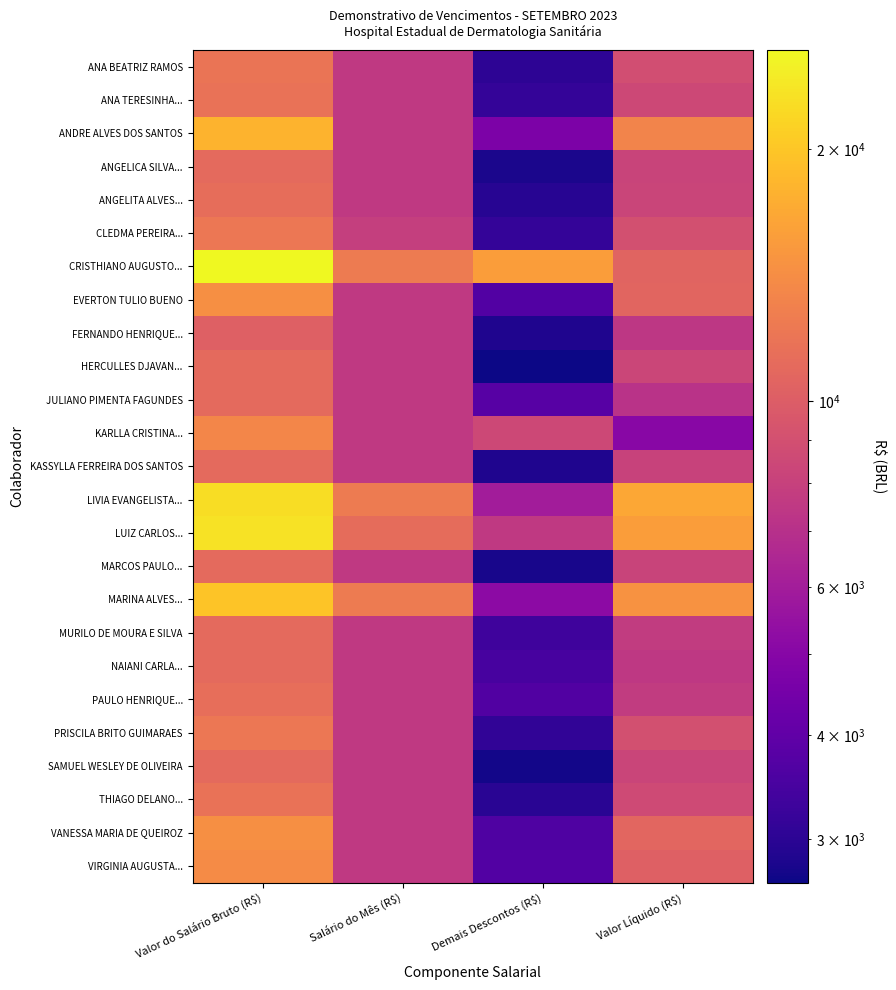

Reading left to right, transcribe all the data shown in this chart.

ANA BEATRIZ RAMOS: Valor do Salário Bruto (R$)=11928.0	Salário do Mês (R$)=7550.5	Demais Descontos (R$)=3031.0	Valor Líquido (R$)=8897.0
ANA TERESINHA...: Valor do Salário Bruto (R$)=11644.8	Salário do Mês (R$)=7573.5	Demais Descontos (R$)=3141.6	Valor Líquido (R$)=8503.3
ANDRE ALVES DOS SANTOS: Valor do Salário Bruto (R$)=17928.0	Salário do Mês (R$)=7550.5	Demais Descontos (R$)=4692.9	Valor Líquido (R$)=13235.1
ANGELICA SILVA...: Valor do Salário Bruto (R$)=10978.0	Salário do Mês (R$)=7550.5	Demais Descontos (R$)=2799.4	Valor Líquido (R$)=8178.6
ANGELITA ALVES...: Valor do Salário Bruto (R$)=11242.0	Salário do Mês (R$)=7550.5	Demais Descontos (R$)=2955.1	Valor Líquido (R$)=8287.0
CLEDMA PEREIRA...: Valor do Salário Bruto (R$)=12153.6	Salário do Mês (R$)=7926.4	Demais Descontos (R$)=3152.4	Valor Líquido (R$)=9001.2
CRISTHIANO AUGUSTO...: Valor do Salário Bruto (R$)=26254.8	Salário do Mês (R$)=12399.1	Demais Descontos (R$)=15732.5	Valor Líquido (R$)=10522.4
EVERTON TULIO BUENO: Valor do Salário Bruto (R$)=14305.6	Salário do Mês (R$)=7550.5	Demais Descontos (R$)=3684.9	Valor Líquido (R$)=10620.7
FERNANDO HENRIQUE...: Valor do Salário Bruto (R$)=10246.2	Salário do Mês (R$)=7550.5	Demais Descontos (R$)=2849.9	Valor Líquido (R$)=7396.3
HERCULLES DJAVAN...: Valor do Salário Bruto (R$)=10978.0	Salário do Mês (R$)=7550.5	Demais Descontos (R$)=2665.5	Valor Líquido (R$)=8312.5
JULIANO PIMENTA FAGUNDES: Valor do Salário Bruto (R$)=10978.0	Salário do Mês (R$)=7550.5	Demais Descontos (R$)=3794.2	Valor Líquido (R$)=7183.8
KARLLA CRISTINA...: Valor do Salário Bruto (R$)=13506.0	Salário do Mês (R$)=7550.5	Demais Descontos (R$)=8461.6	Valor Líquido (R$)=5044.4
KASSYLLA FERREIRA DOS SANTOS: Valor do Salário Bruto (R$)=10978.0	Salário do Mês (R$)=7550.5	Demais Descontos (R$)=2840.9	Valor Líquido (R$)=8137.1
LIVIA EVANGELISTA...: Valor do Salário Bruto (R$)=22639.0	Salário do Mês (R$)=12399.1	Demais Descontos (R$)=5976.6	Valor Líquido (R$)=16662.5
LUIZ CARLOS...: Valor do Salário Bruto (R$)=23295.8	Salário do Mês (R$)=11178.0	Demais Descontos (R$)=7557.8	Valor Líquido (R$)=15738.0
MARCOS PAULO...: Valor do Salário Bruto (R$)=10978.0	Salário do Mês (R$)=7550.5	Demais Descontos (R$)=2769.8	Valor Líquido (R$)=8208.3
MARINA ALVES...: Valor do Salário Bruto (R$)=19764.4	Salário do Mês (R$)=12399.1	Demais Descontos (R$)=5186.0	Valor Líquido (R$)=14578.3
MURILO DE MOURA E SILVA: Valor do Salário Bruto (R$)=10978.0	Salário do Mês (R$)=7550.5	Demais Descontos (R$)=3317.7	Valor Líquido (R$)=7660.4
NAIANI CARLA...: Valor do Salário Bruto (R$)=10978.0	Salário do Mês (R$)=7550.5	Demais Descontos (R$)=3478.7	Valor Líquido (R$)=7499.4
PAULO HENRIQUE...: Valor do Salário Bruto (R$)=11355.6	Salário do Mês (R$)=7550.5	Demais Descontos (R$)=3673.2	Valor Líquido (R$)=7682.3
PRISCILA BRITO GUIMARAES: Valor do Salário Bruto (R$)=12154.6	Salário do Mês (R$)=7550.5	Demais Descontos (R$)=3093.3	Valor Líquido (R$)=9061.2
SAMUEL WESLEY DE OLIVEIRA: Valor do Salário Bruto (R$)=10978.0	Salário do Mês (R$)=7550.5	Demais Descontos (R$)=2714.2	Valor Líquido (R$)=8263.9
THIAGO DELANO...: Valor do Salário Bruto (R$)=11644.8	Salário do Mês (R$)=7573.5	Demais Descontos (R$)=2976.7	Valor Líquido (R$)=8668.1
VANESSA MARIA DE QUEIROZ: Valor do Salário Bruto (R$)=14305.6	Salário do Mês (R$)=7550.5	Demais Descontos (R$)=3632.7	Valor Líquido (R$)=10672.9
VIRGINIA AUGUSTA...: Valor do Salário Bruto (R$)=13928.0	Salário do Mês (R$)=7550.5	Demais Descontos (R$)=3693.7	Valor Líquido (R$)=10234.3